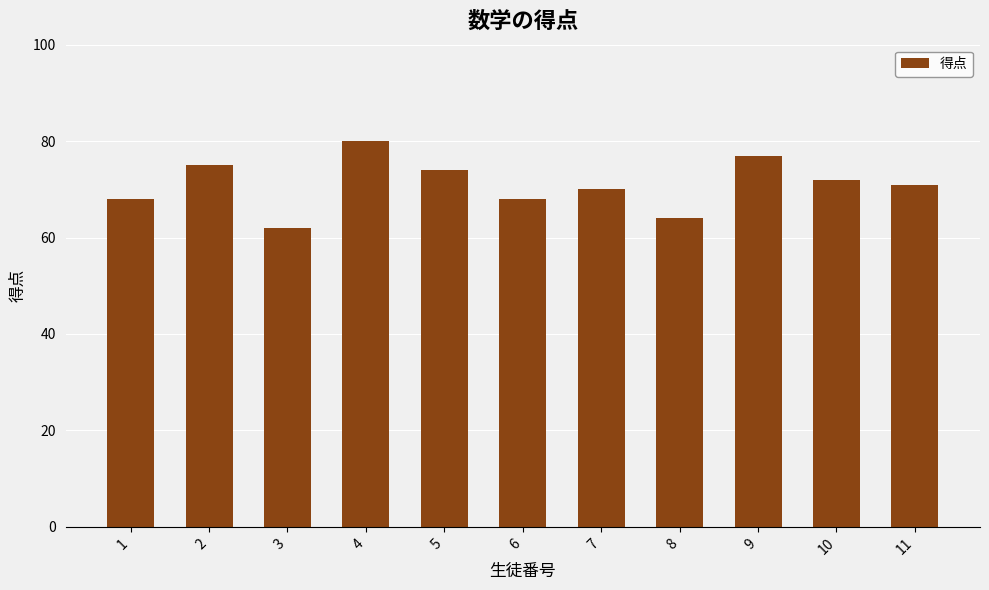

Approximately how many times larger is the value at 7 compared to 6?

1.0